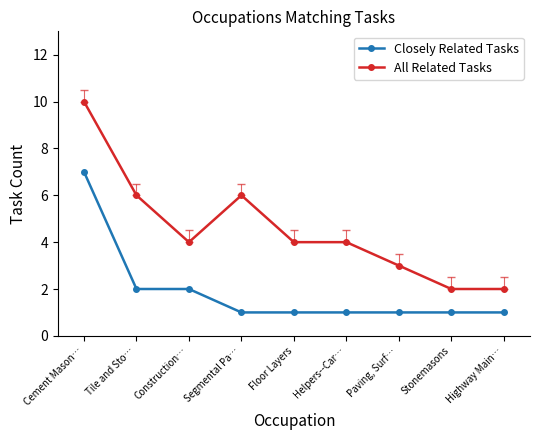

What value does the All Related Tasks series have at Helpers--Car…?

4